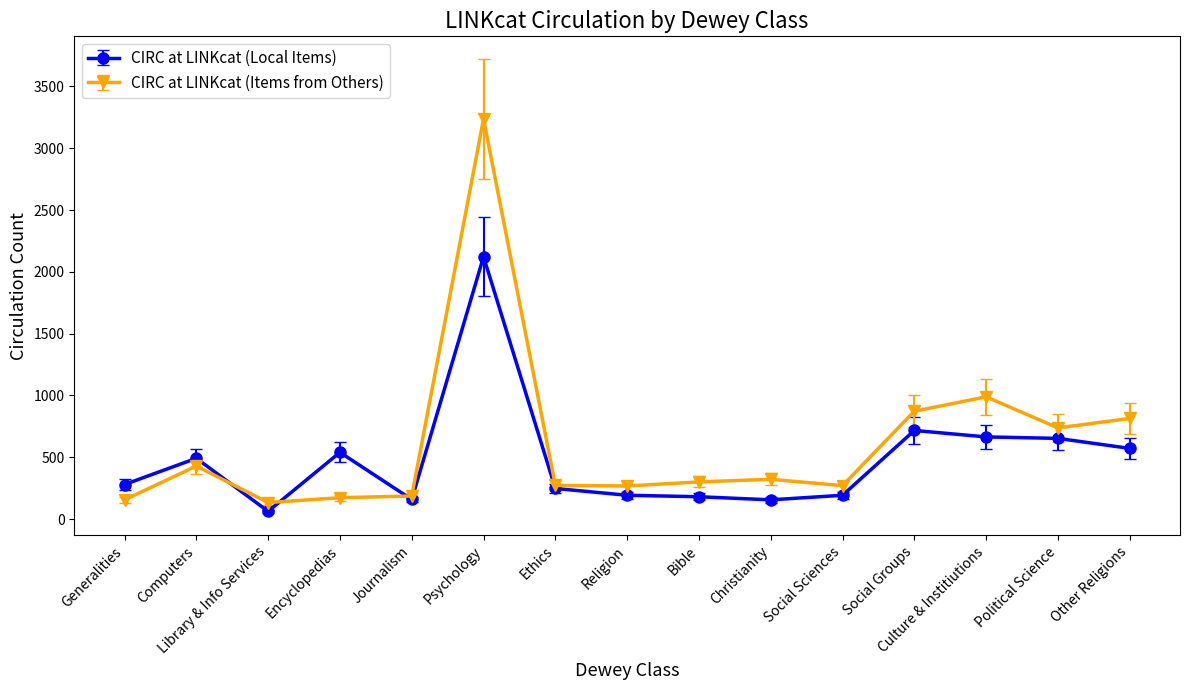

Which series has the largest total across all categories?

CIRC at LINKcat (Items from Others)